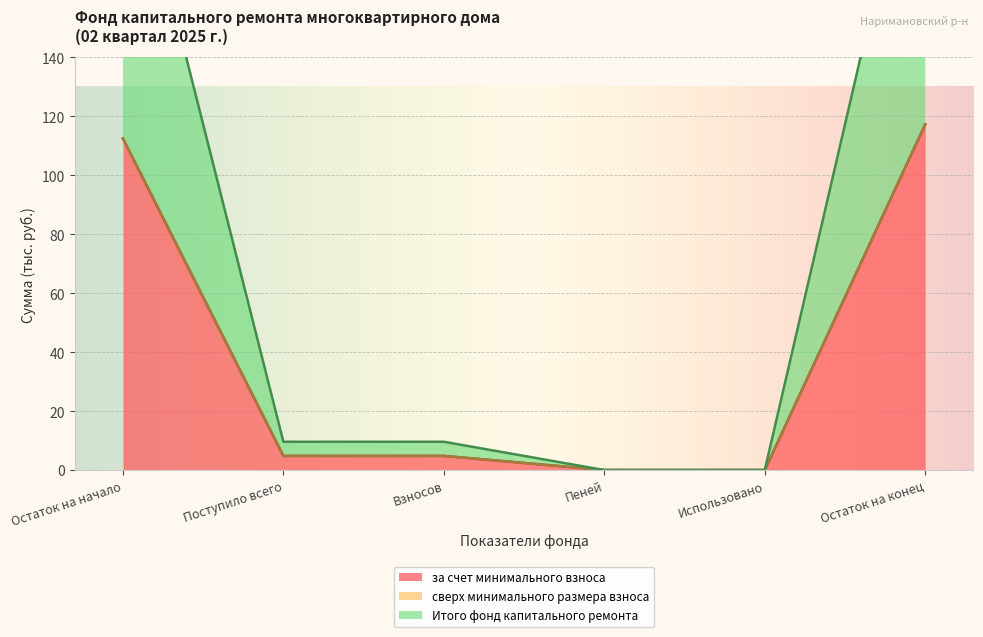

True or false: за счет минимального взноса and Итого фонд капитального ремонта intersect in this chart.

False